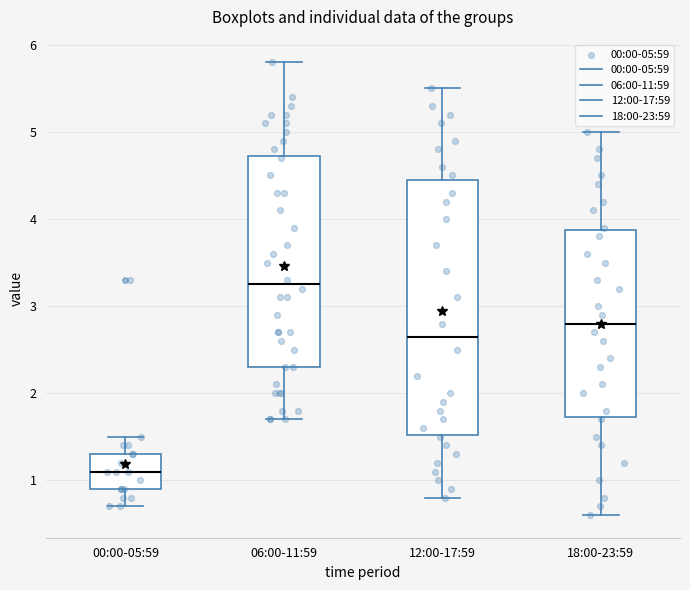

Reading left to right, transcribe this box plot: for each box, give where its median line is, the range the box spans, and where its two whiskers end, as read against the y-axis. The values are not printed on the chart, so give them approximately, as read against the axis.

00:00-05:59: median 1.1, box 0.9 to 1.3, whiskers 0.7 to 1.5
06:00-11:59: median 3.3, box 2.3 to 4.7, whiskers 1.7 to 5.8
12:00-17:59: median 2.7, box 1.5 to 4.5, whiskers 0.8 to 5.5
18:00-23:59: median 2.8, box 1.7 to 3.9, whiskers 0.6 to 5.0